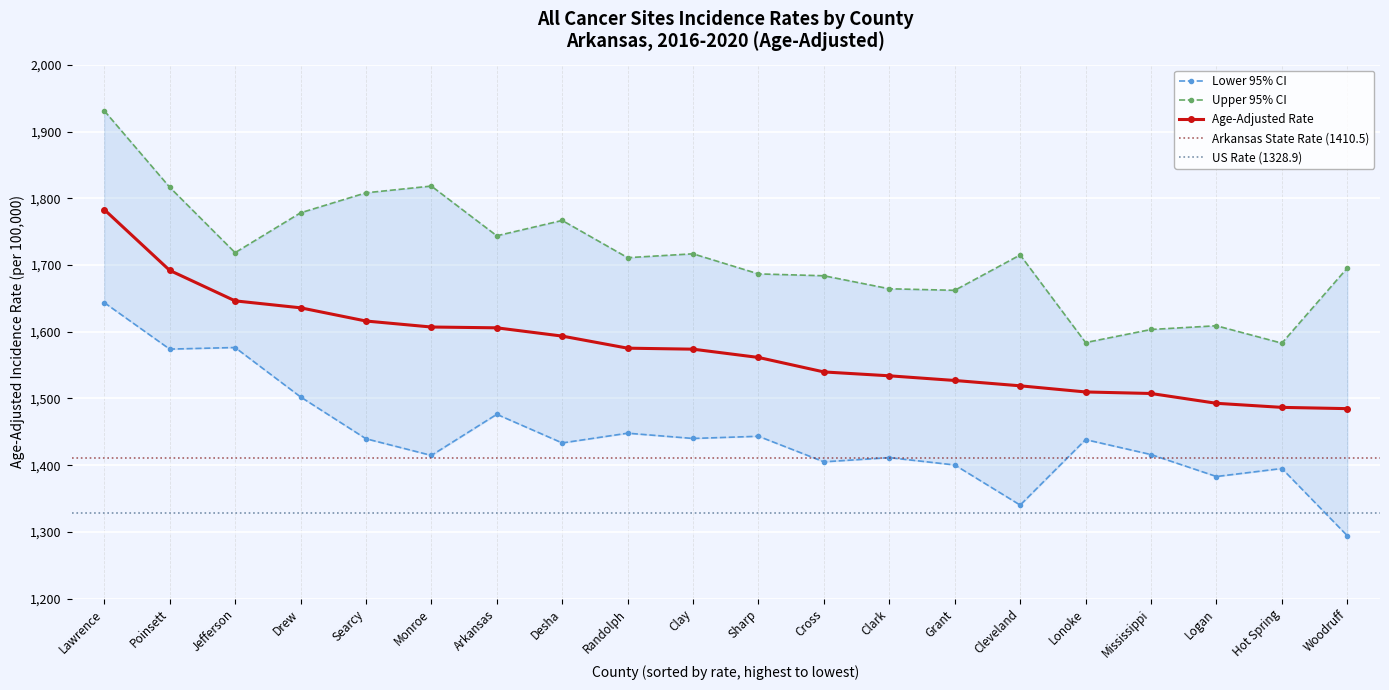

True or false: Age-Adjusted Rate has more than 2 interior local peaks.

False